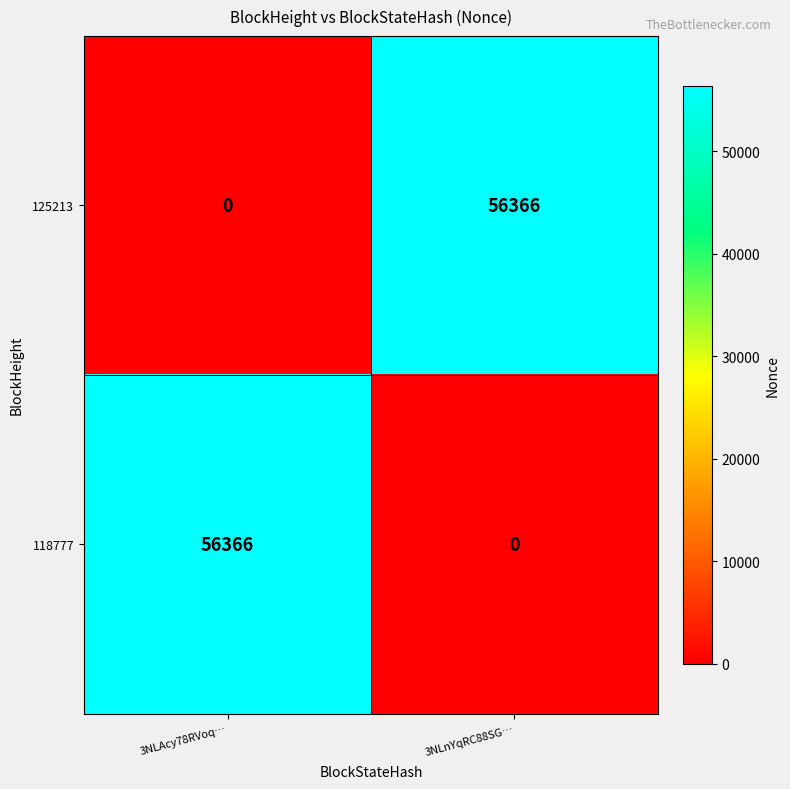

At 3NLnYqRC88SG…, list the series in order from smallest to largest.

118777, 125213